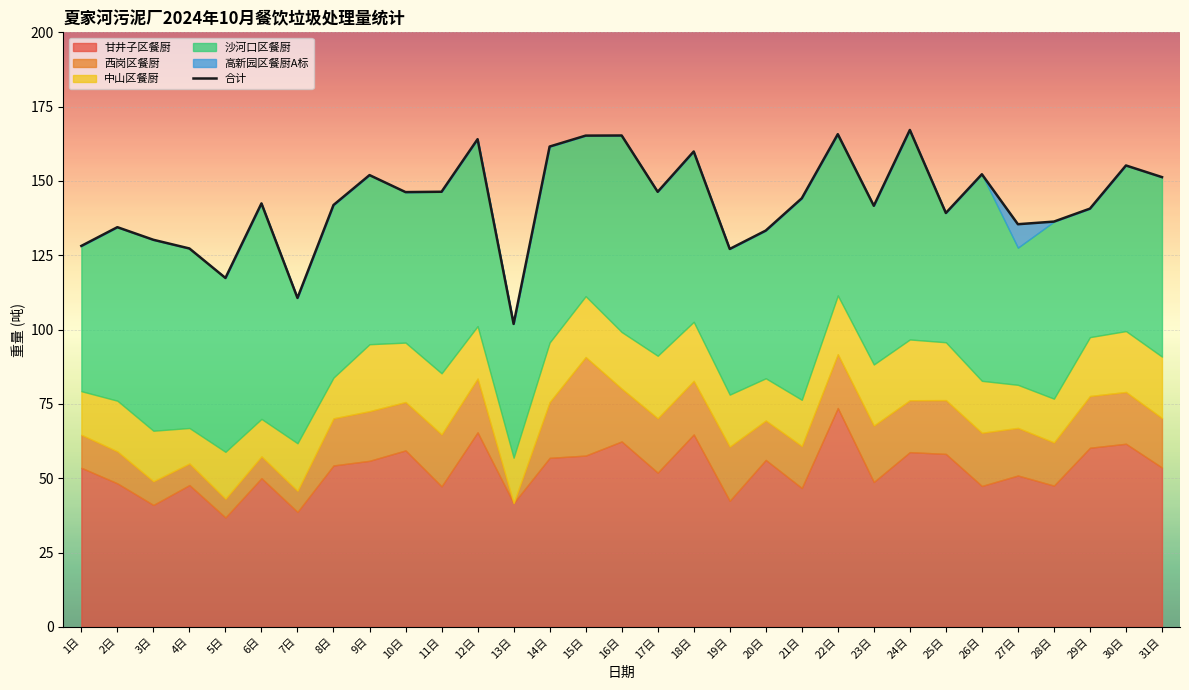

What is the label of the 3rd point from the right?

29日